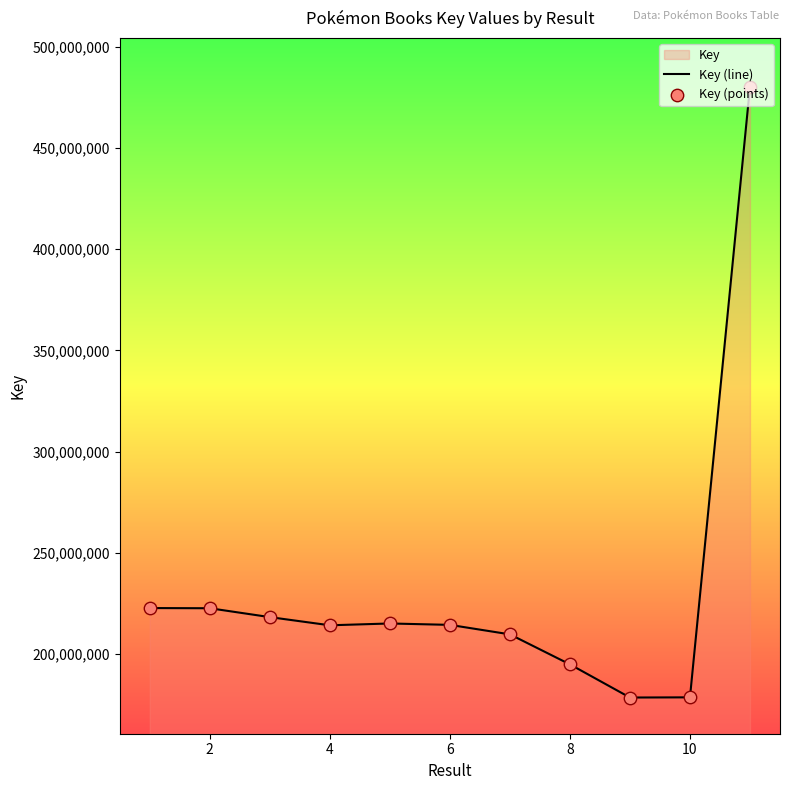

What is the minimum value shown in the chart?

178650816